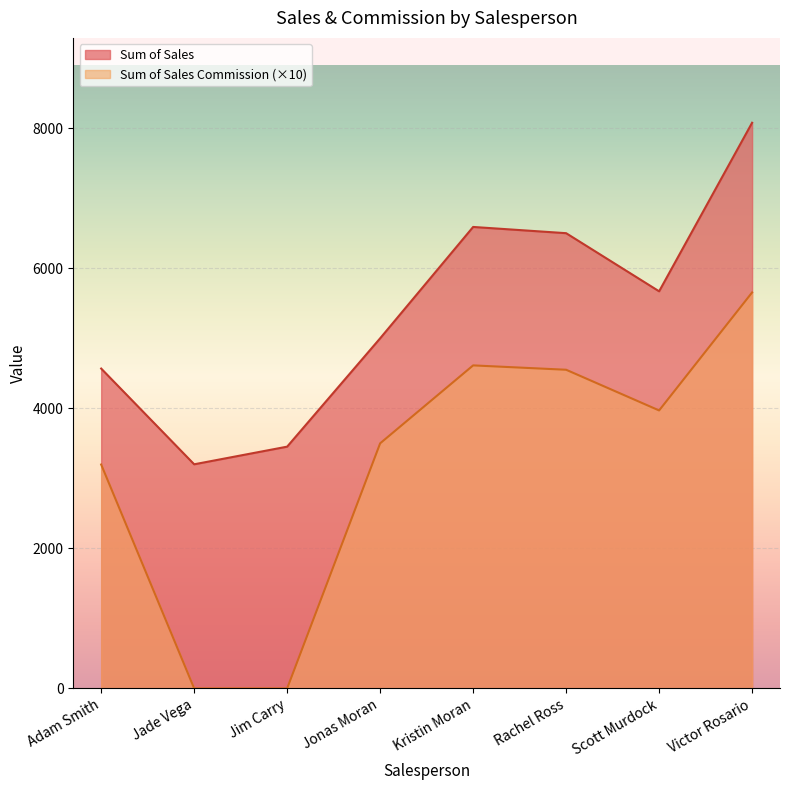

True or false: Sum of Sales and Sum of Sales Commission intersect in this chart.

False